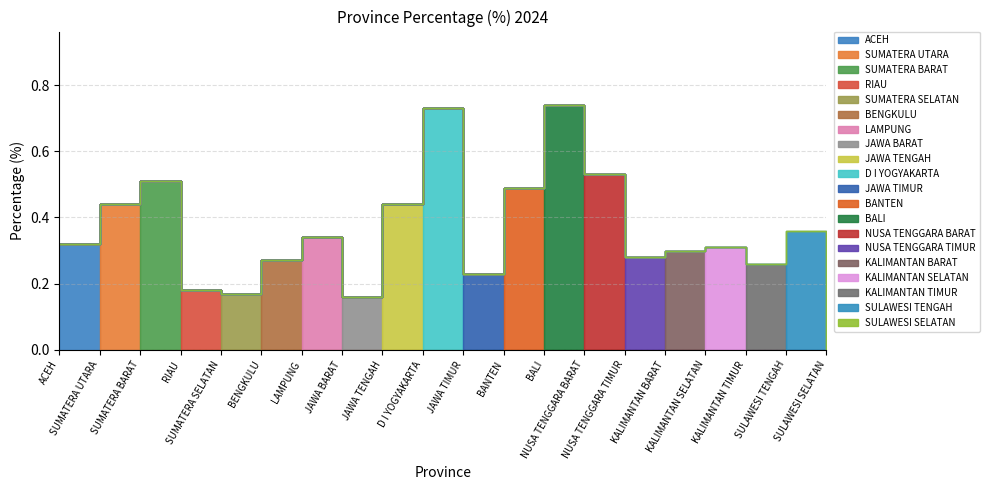

The chart shows a value of 0.2 at ACEH. True or false?

False